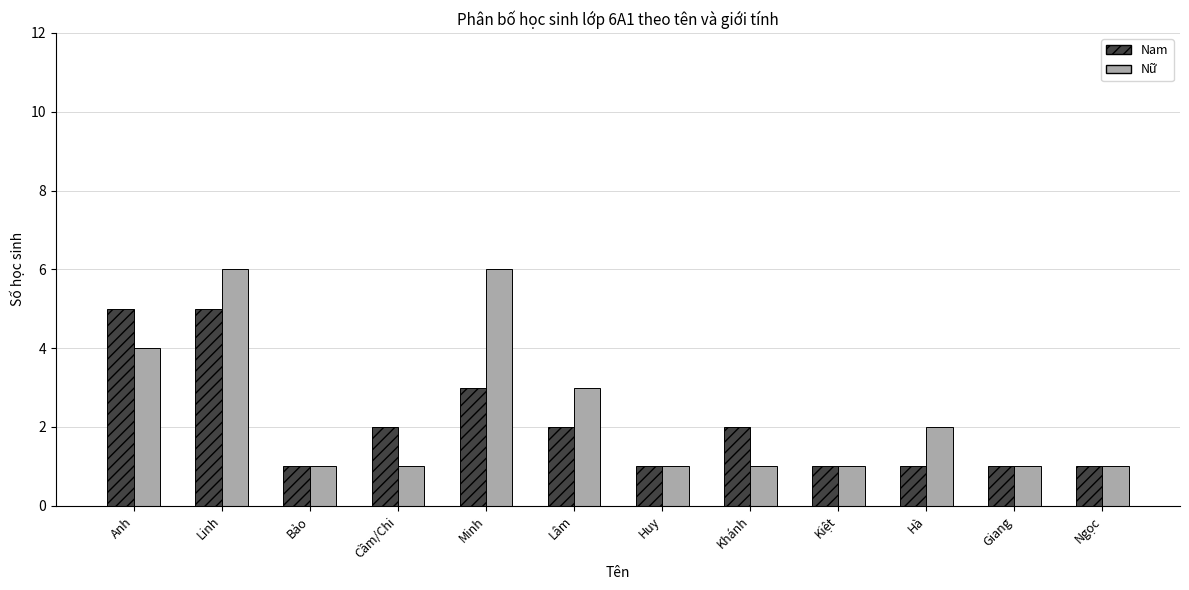

What position from the left is Hà?

10